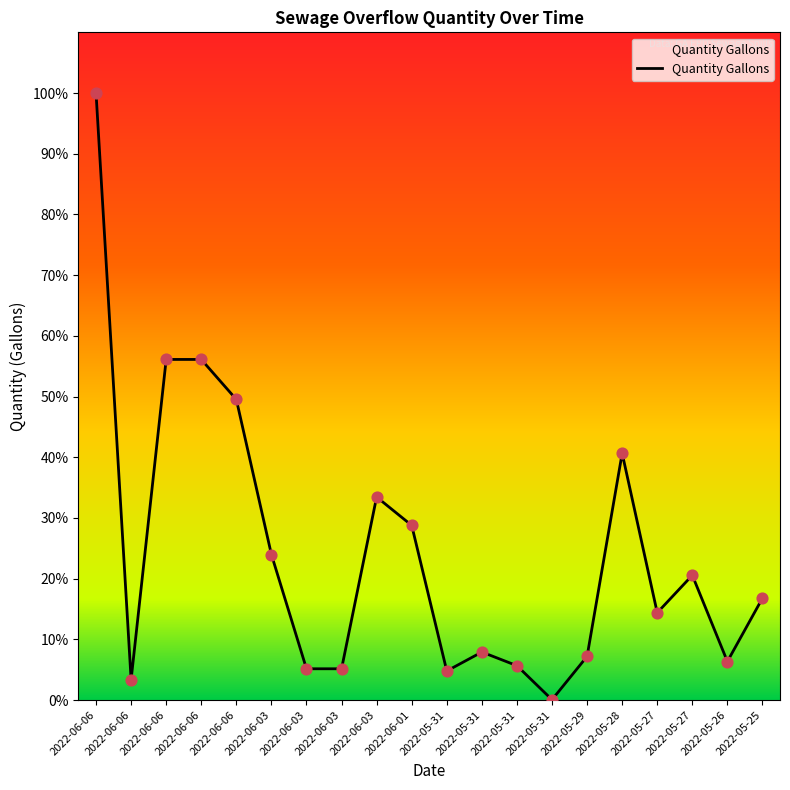

Between 2022-05-31 and 2022-05-27, which is larger?

2022-05-27